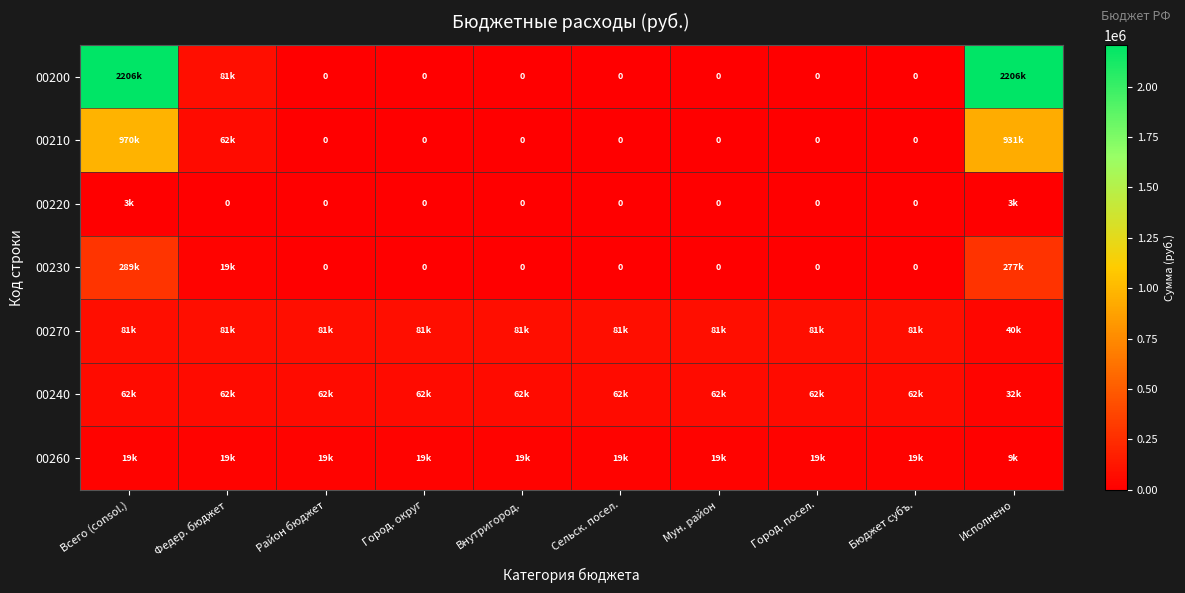

How many positive values does the 00230 series have?

3